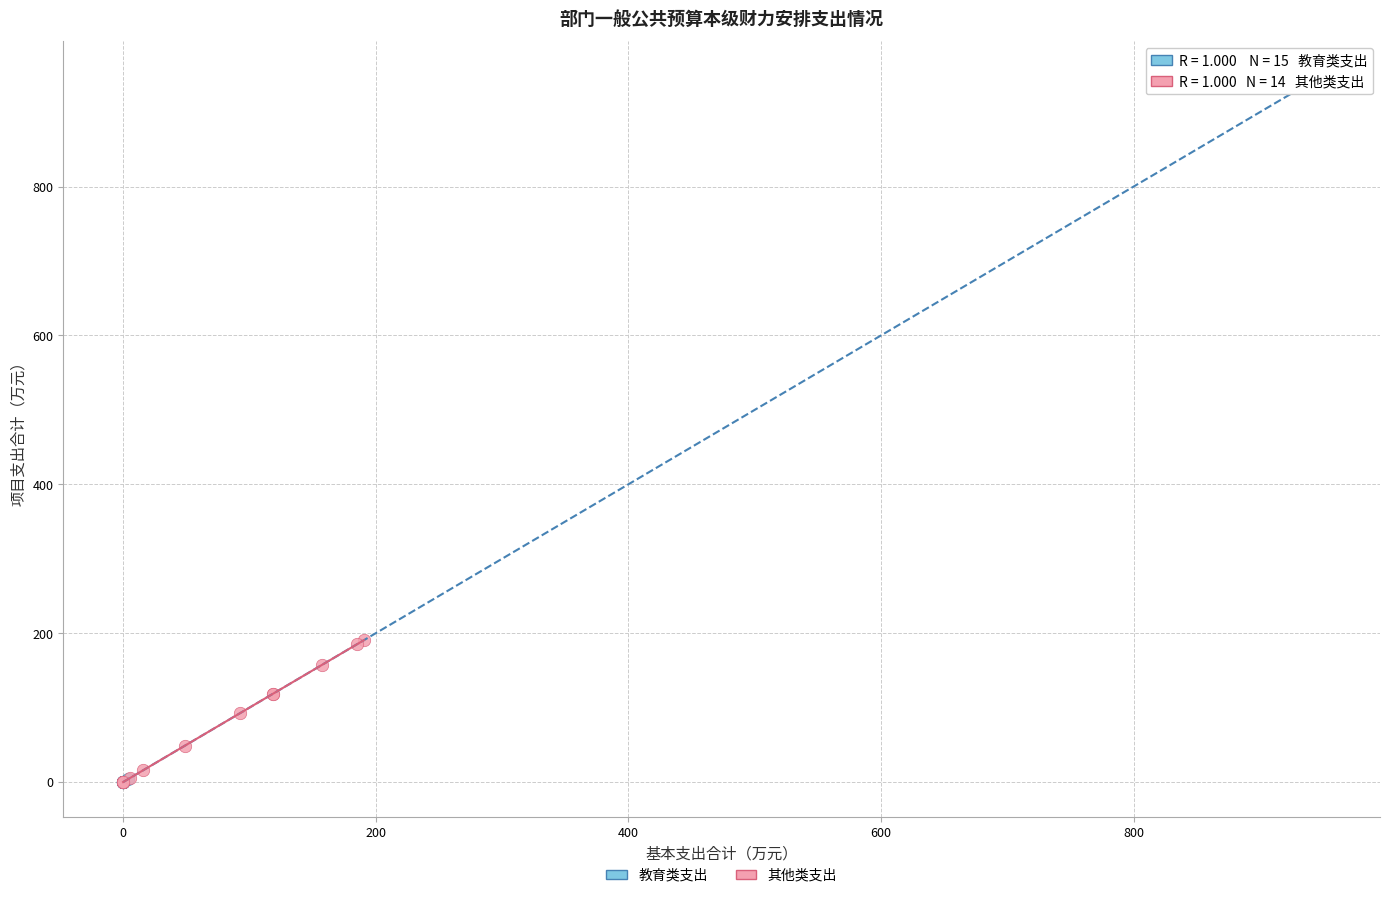

Which series contains the highest Y value?

教育类支出